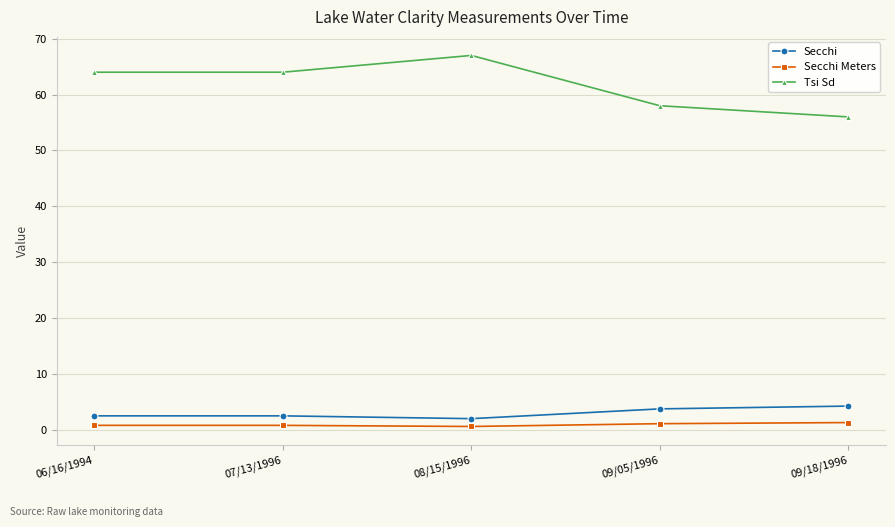

Between 06/16/1994 and 09/18/1996, which series saw the biggest shift?

Tsi Sd